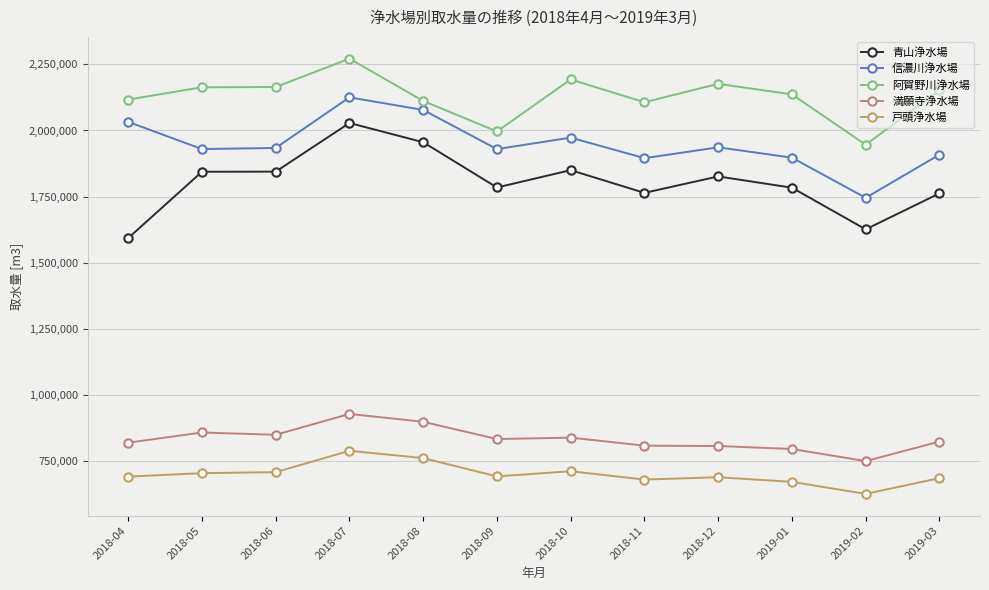

What is the average value of the 満願寺浄水場 series?

835372